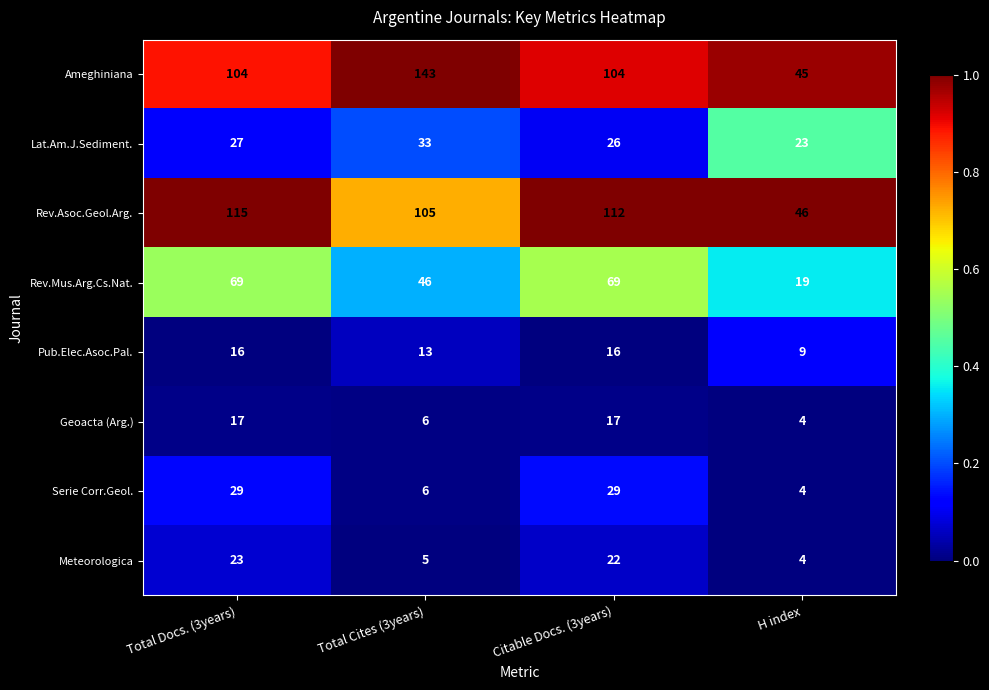

How many Lat.Am.J.Sediment. values are between 26 and 33?

3